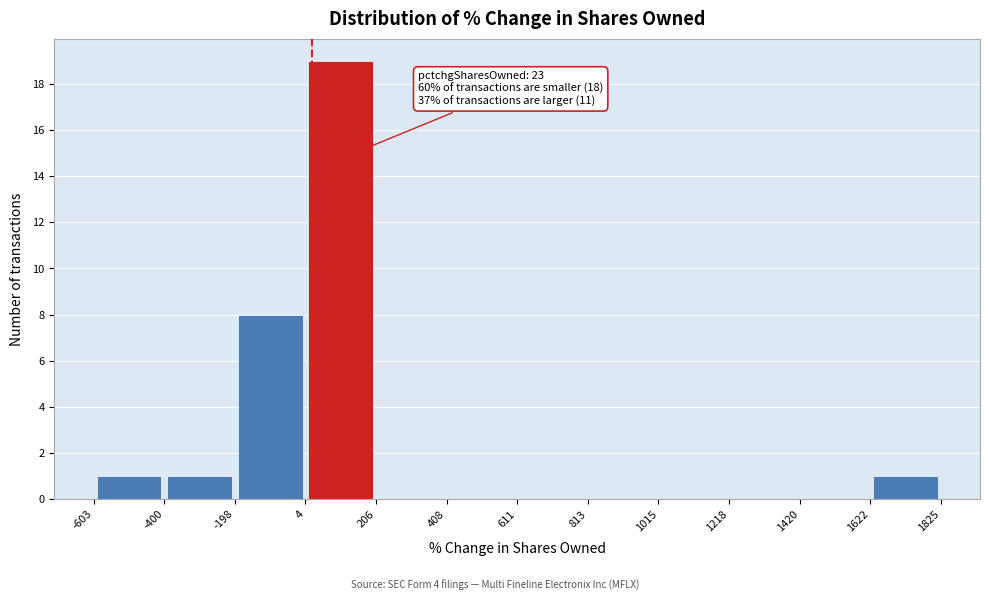

Which range on the x-axis has the tallest bar?

4 to 206